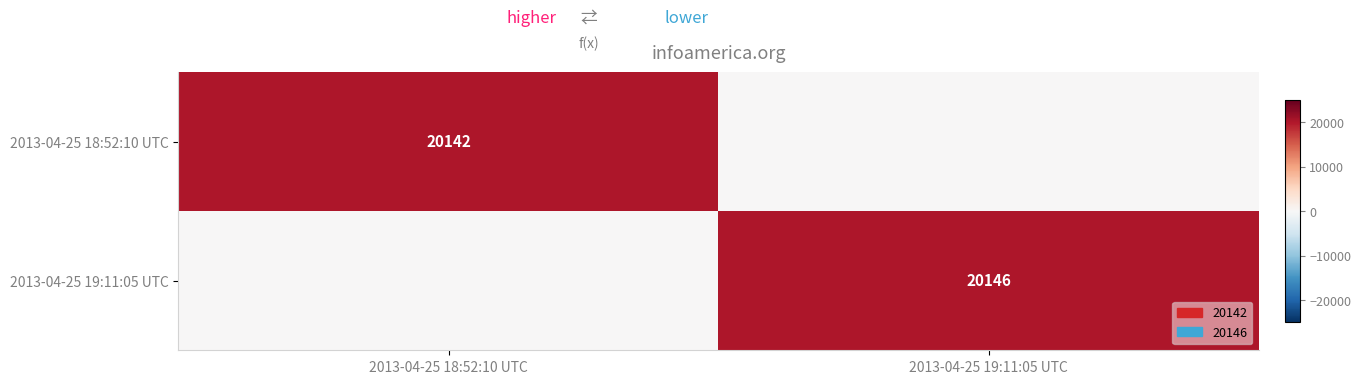

Is it true that 2013-04-25 19:11:05 UTC equals 20146 at 2013-04-25 19:11:05 UTC?

True